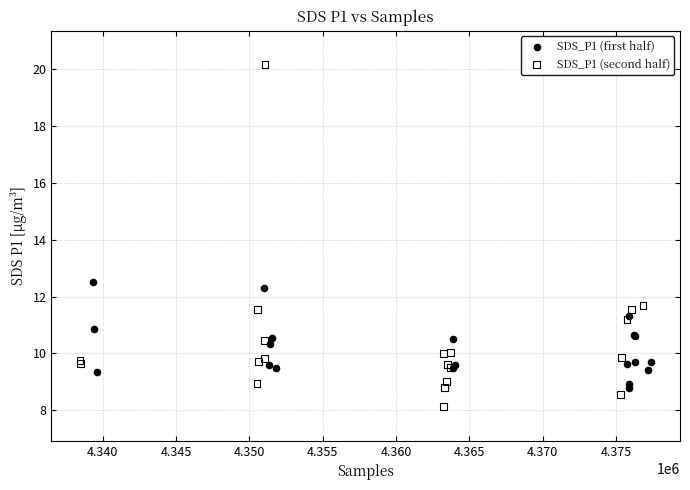

Which series reaches the minimum Y coordinate?

SDS_P1 (second half)